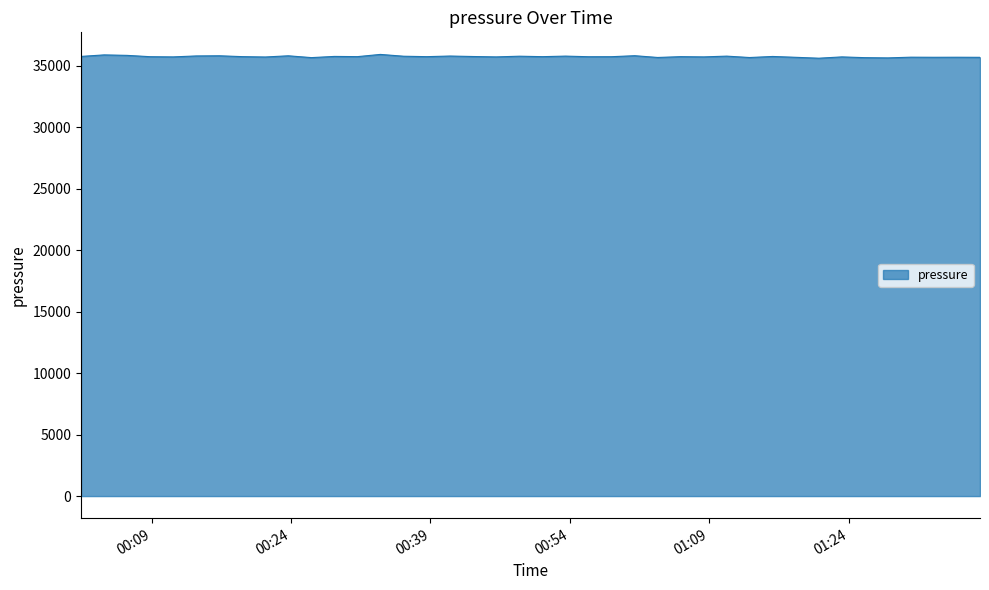

What is the greatest value displayed?

35921.3